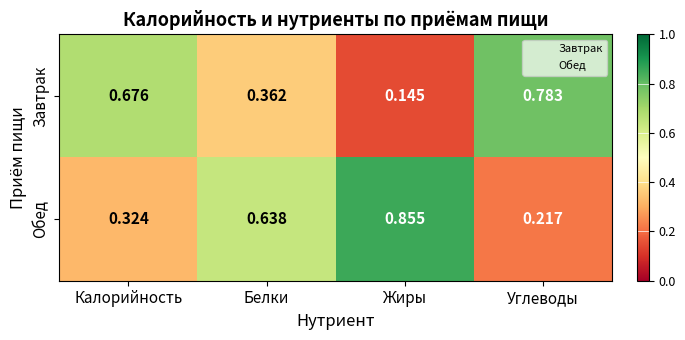

At which label is Завтрак closest to 0?

Жиры